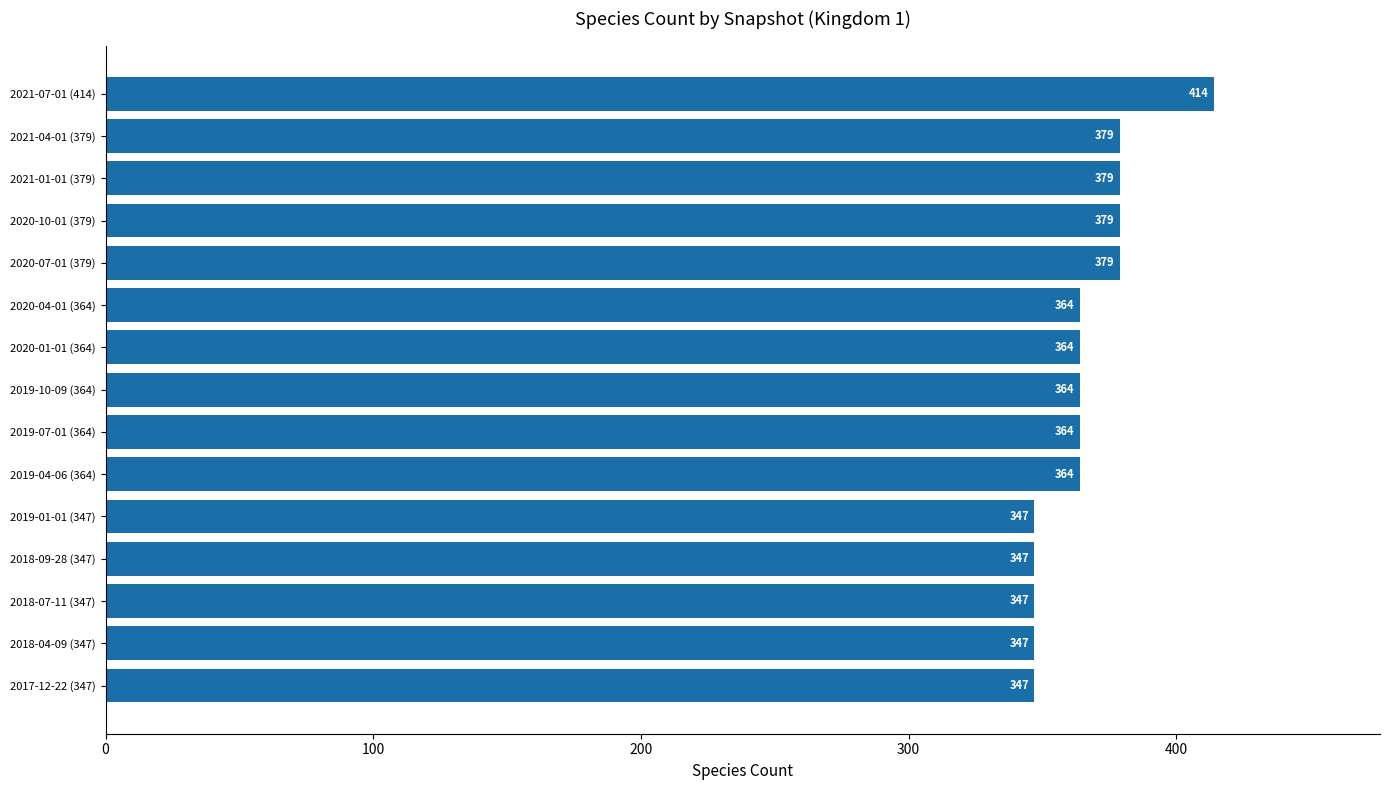

What is the difference between the second highest and minimum values?

32